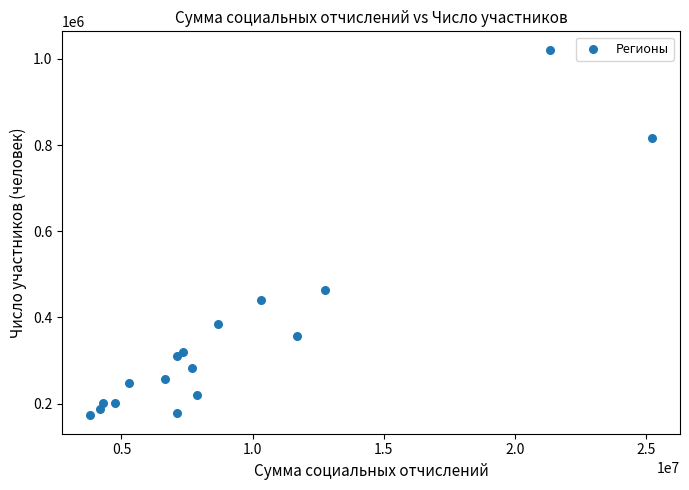

What Y value in the scatter plot is closest to 597145?

463469.0